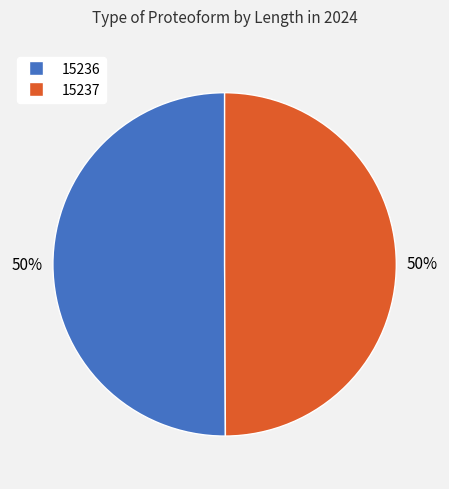

The 15236 slice represents 50% of the pie. True or false?

True